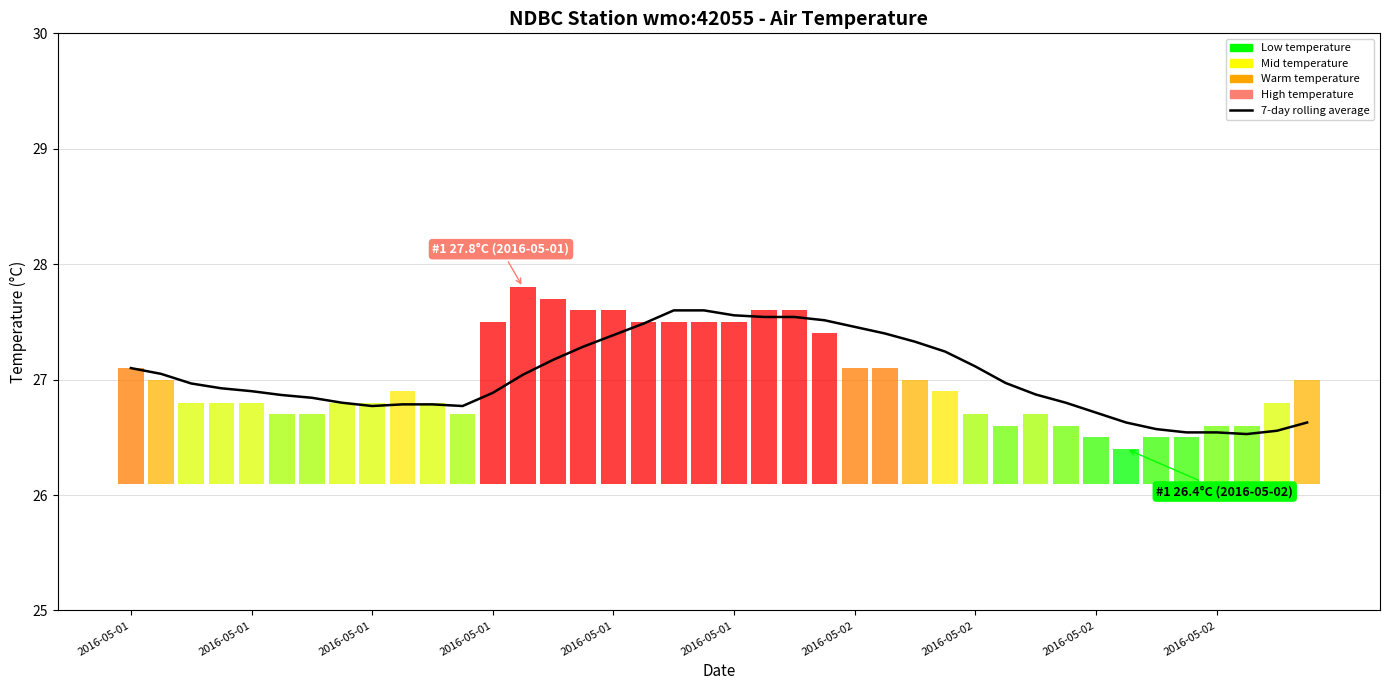

Does the chart contain any negative values?

No